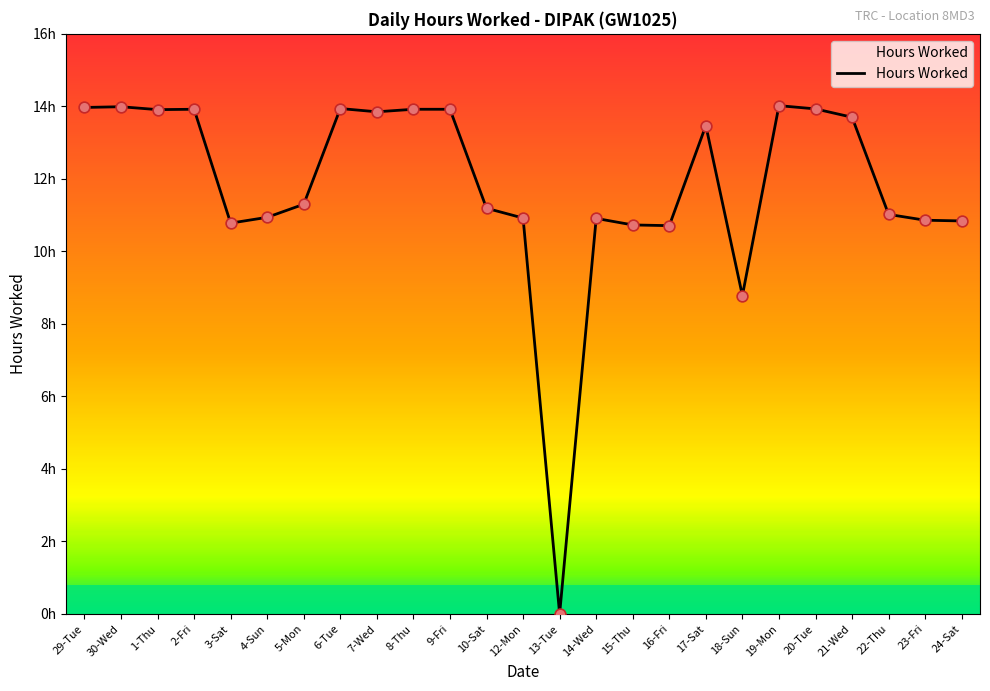

Which has a higher value, 13-Tue or 4-Sun?

4-Sun